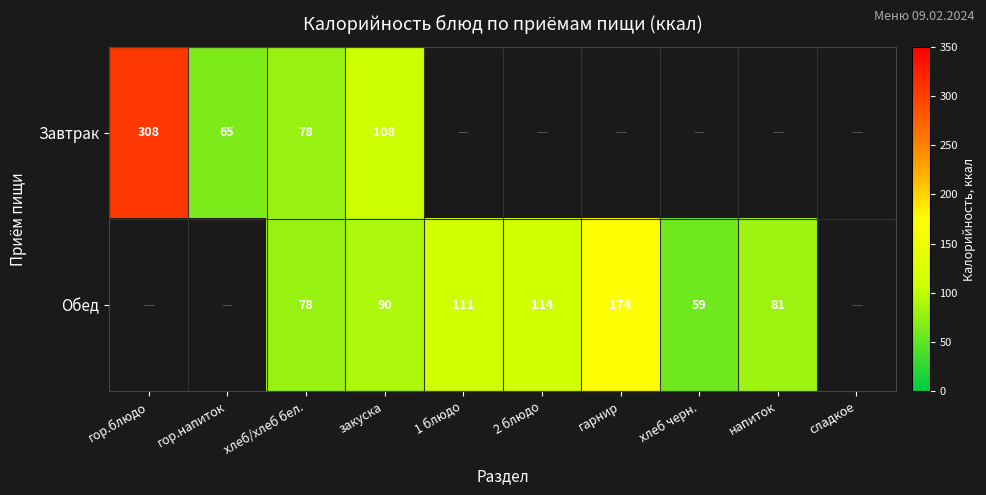

How many distinct data groups are displayed?

2